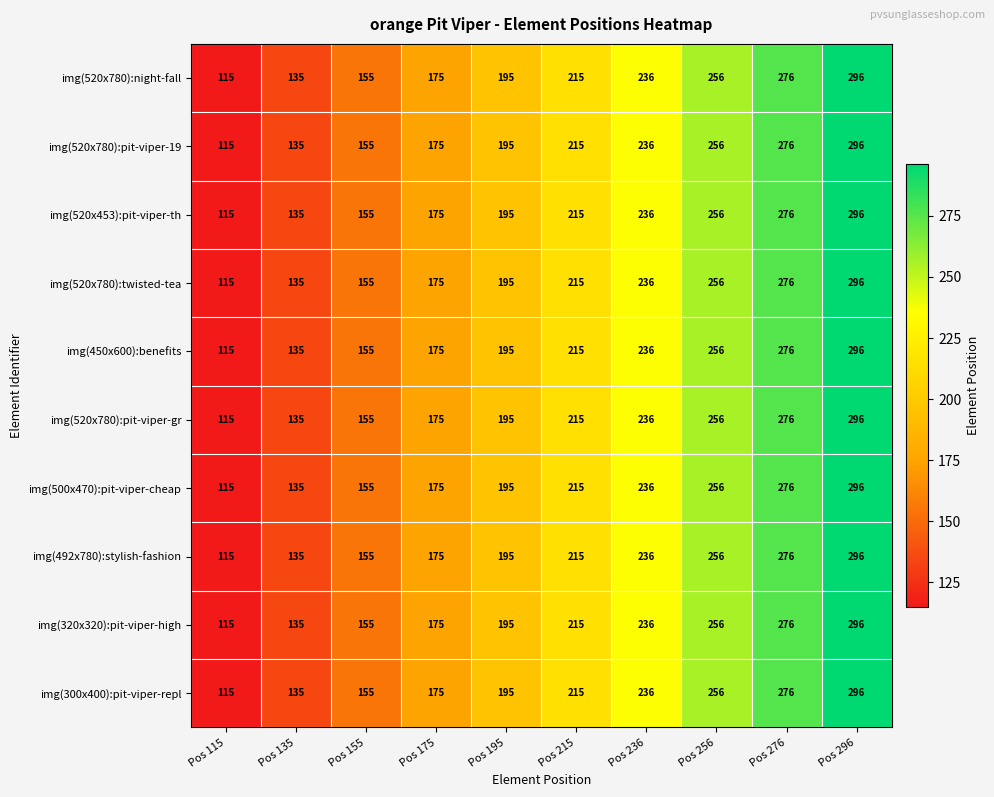

The img(300x400):pit-viper-repl series shows 228 at Pos 155. True or false?

False